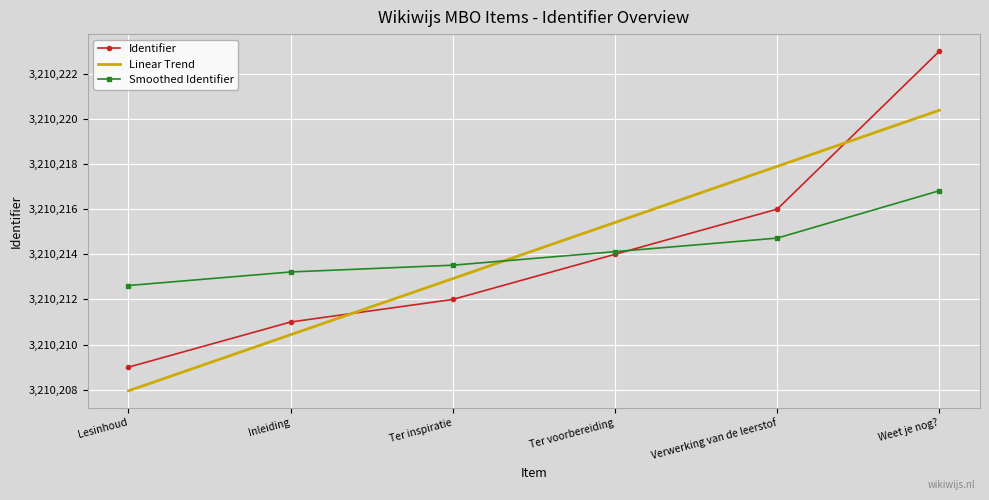

Where is Smoothed Identifier nearest to the value 3210214?

Ter voorbereiding